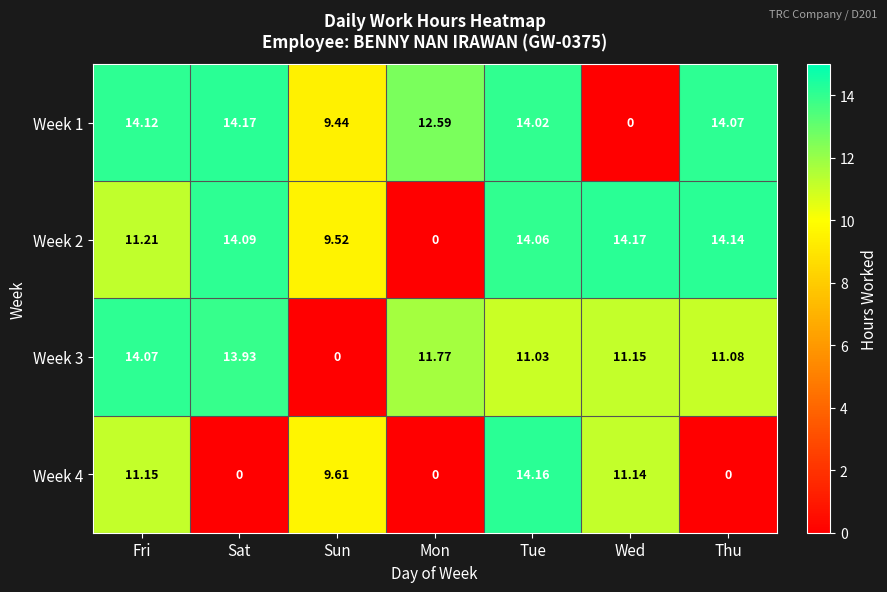

At which category is the sum across all series the highest?

Tue